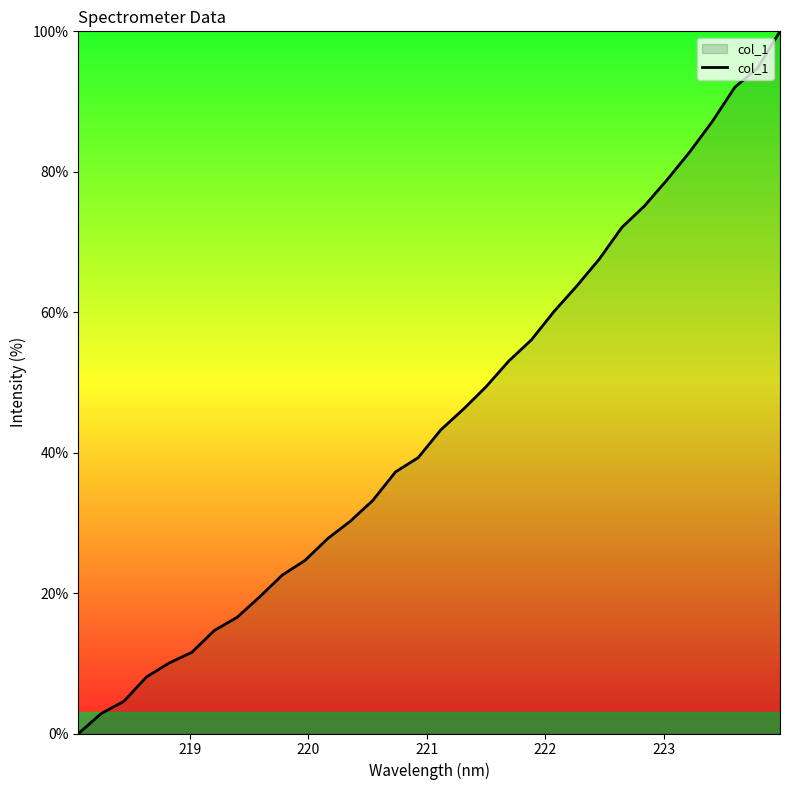

What is the greatest value displayed?

100.0